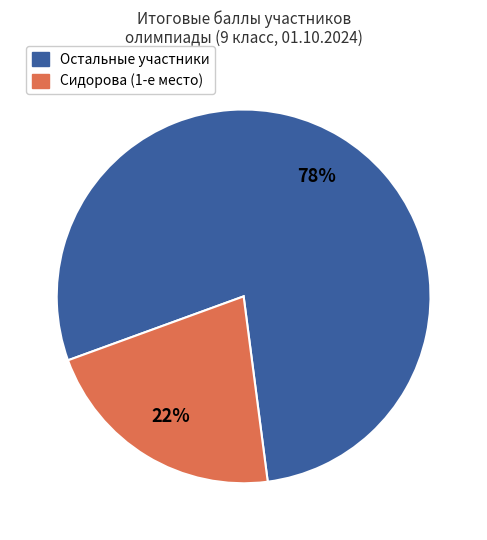

Is there a majority slice in this chart?

Yes